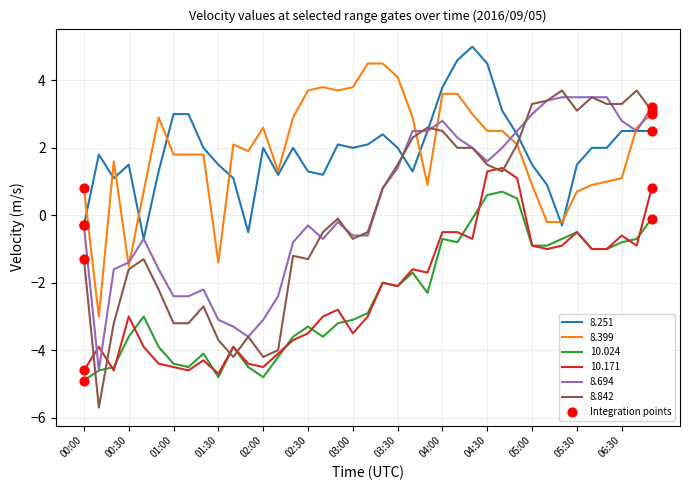

Which series has the widest spread of values?

8.842